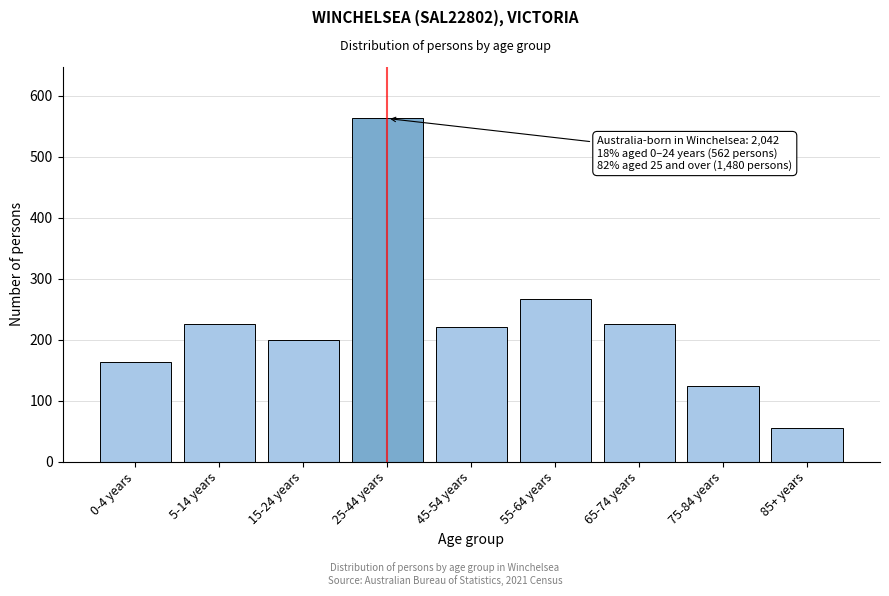

Reading left to right, what are all the values shown in this chart?

0-4 years=163	5-14 years=226	15-24 years=199	25-44 years=563	45-54 years=221	55-64 years=267	65-74 years=226	75-84 years=124	85+ years=55